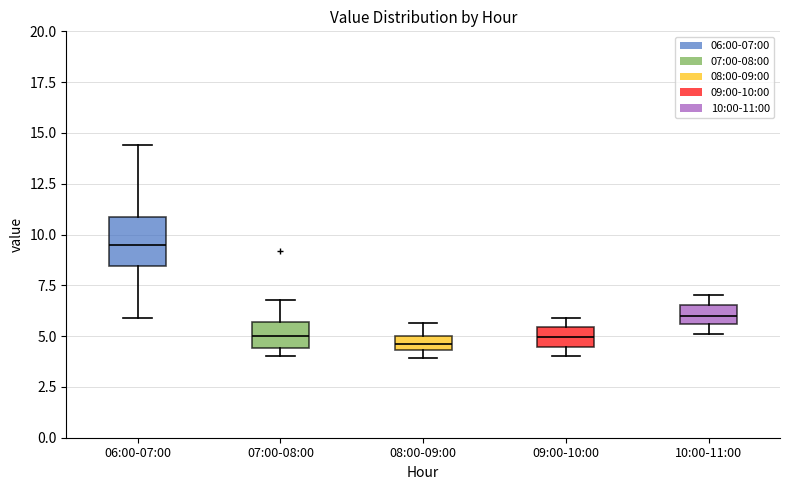

Where is the lower edge of the box for 07:00-08:00 on the y-axis? The values are not printed on the chart, so give them approximately, as read against the axis.

4.5